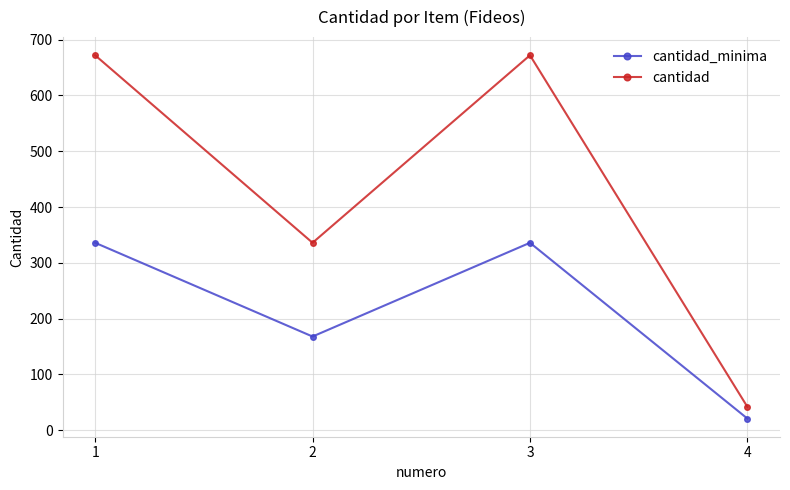

True or false: cantidad_minima and cantidad intersect in this chart.

False